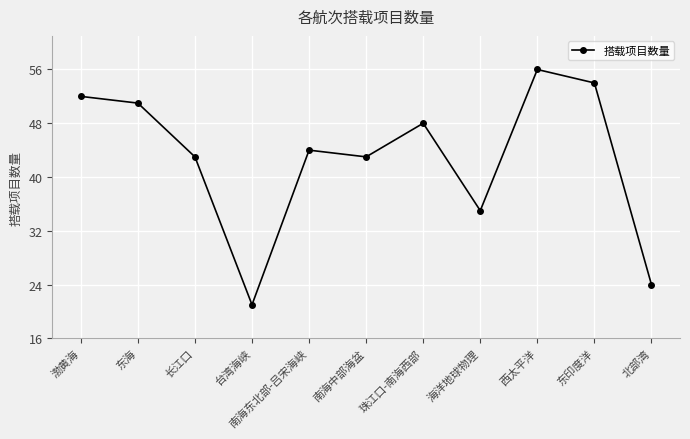

At which category does the data reach its first local peak?

南海东北部-吕宋海峡